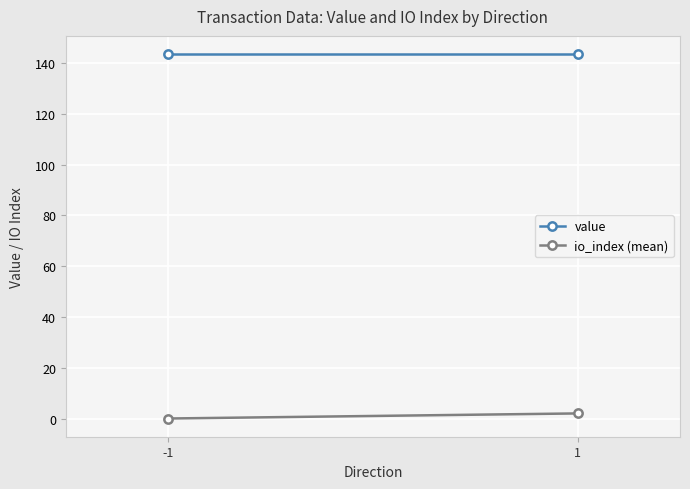

How many categories are shown in the chart?

2